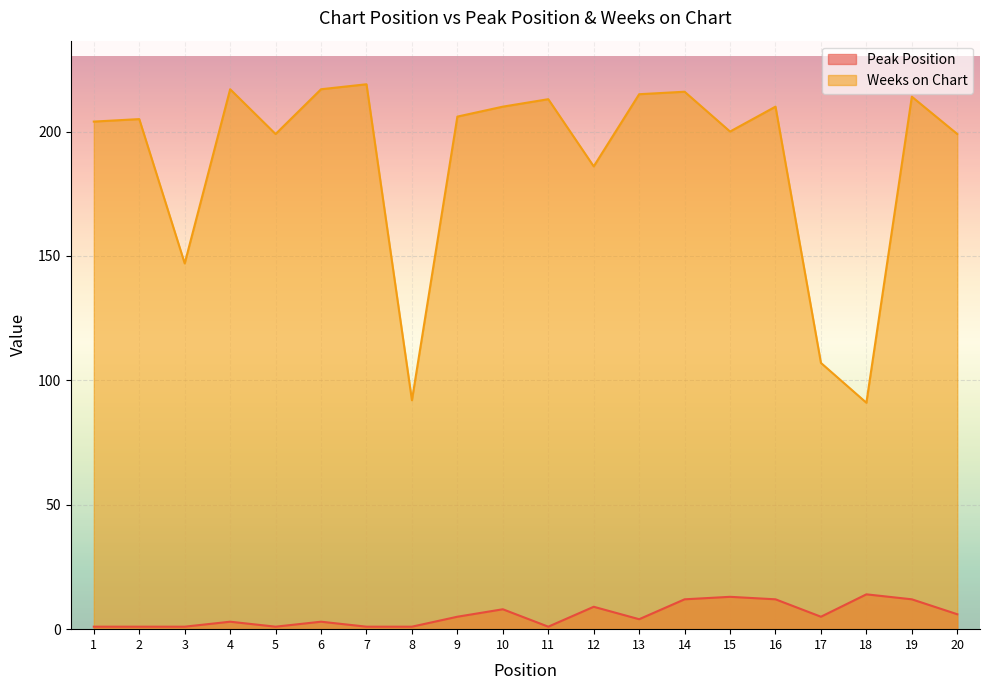

Which series has the largest total across all categories?

Weeks on Chart